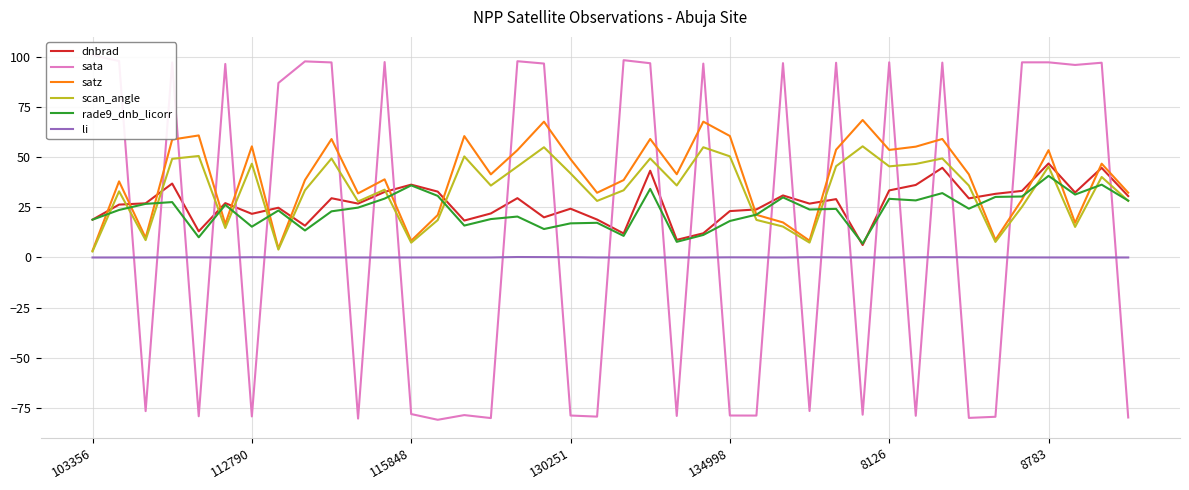

The satz series shows 21.1 at 33. True or false?

False